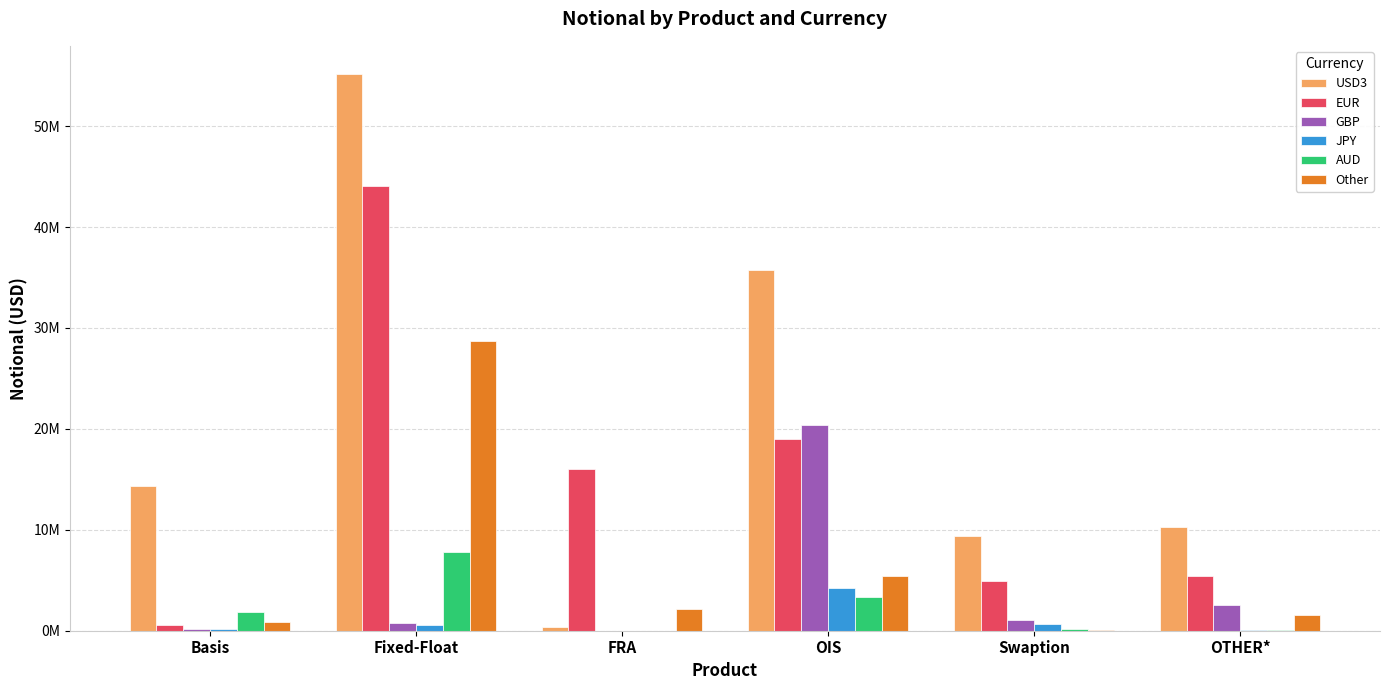

What are all the series names shown in the legend?

USD3, EUR, GBP, JPY, AUD, Other